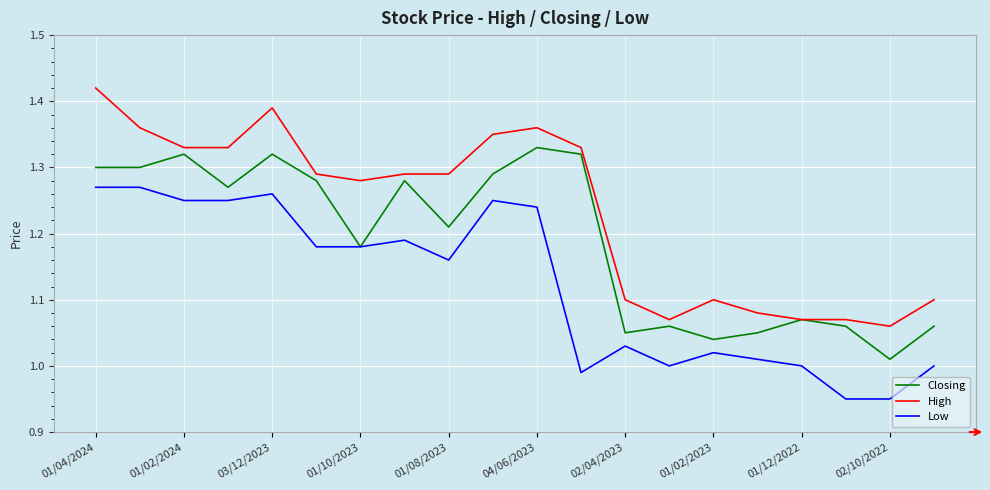

Which series has the widest spread of values?

High